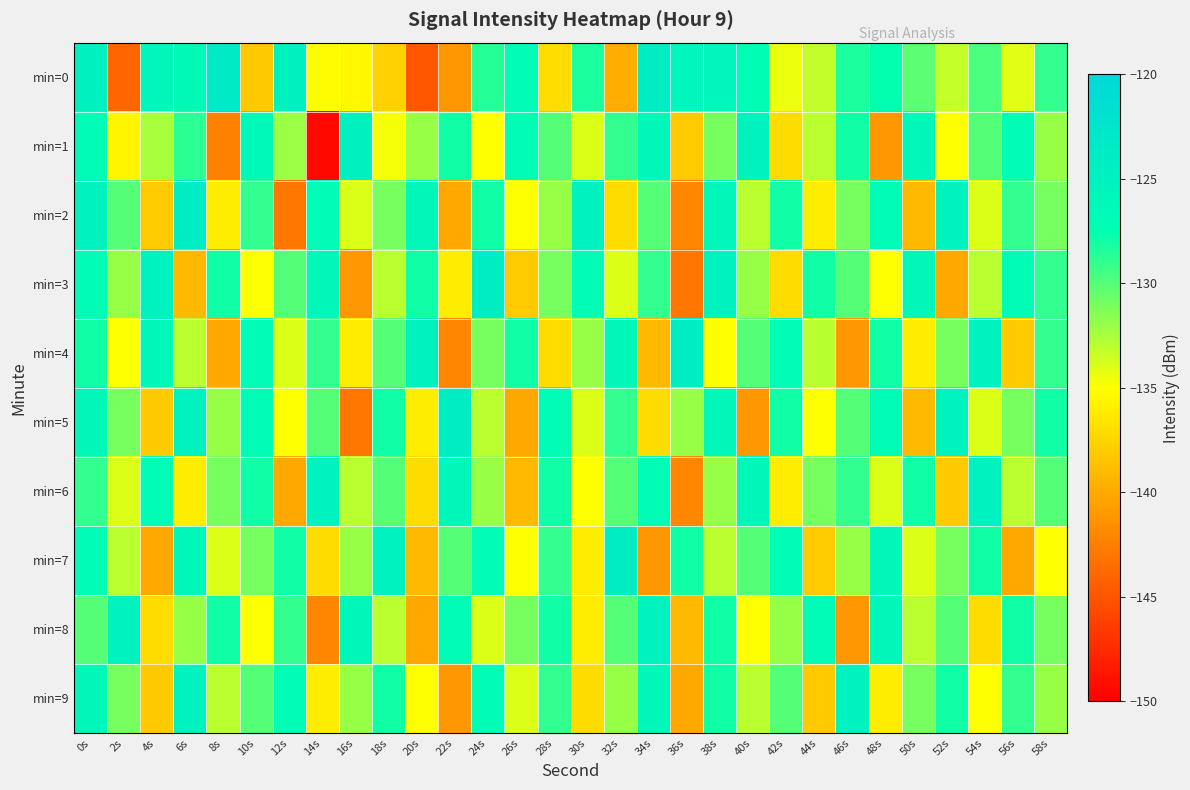

At which category is the sum across all series the highest?

0s